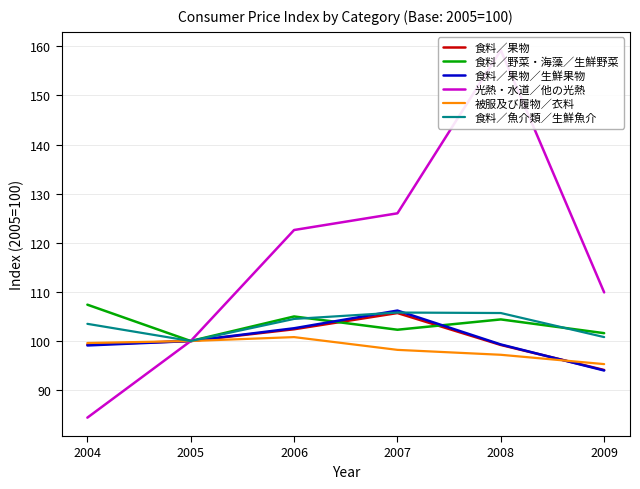

At how many categories does at least one series exceed 134?

1